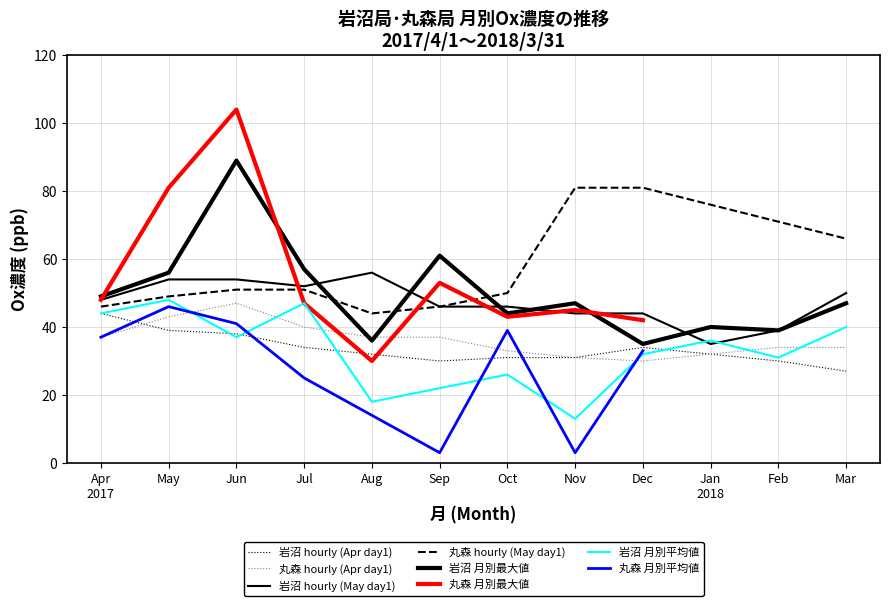

What is the spread (max minus min) of values at 33?

26